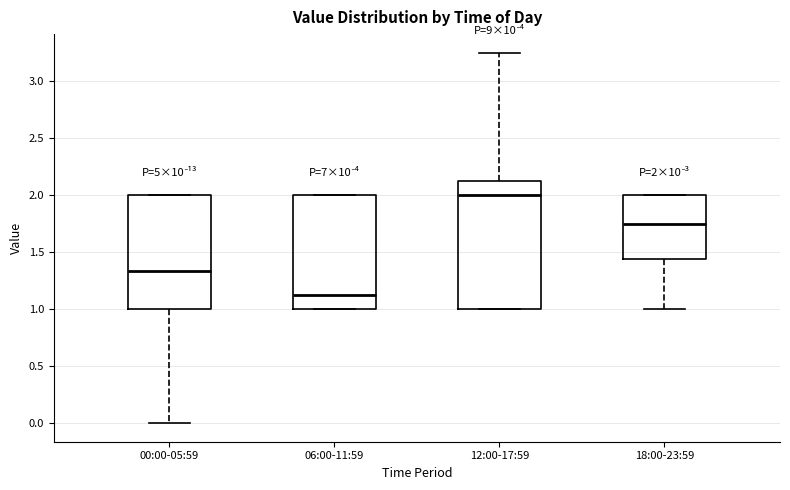

Which box's median line is the lowest?

06:00-11:59